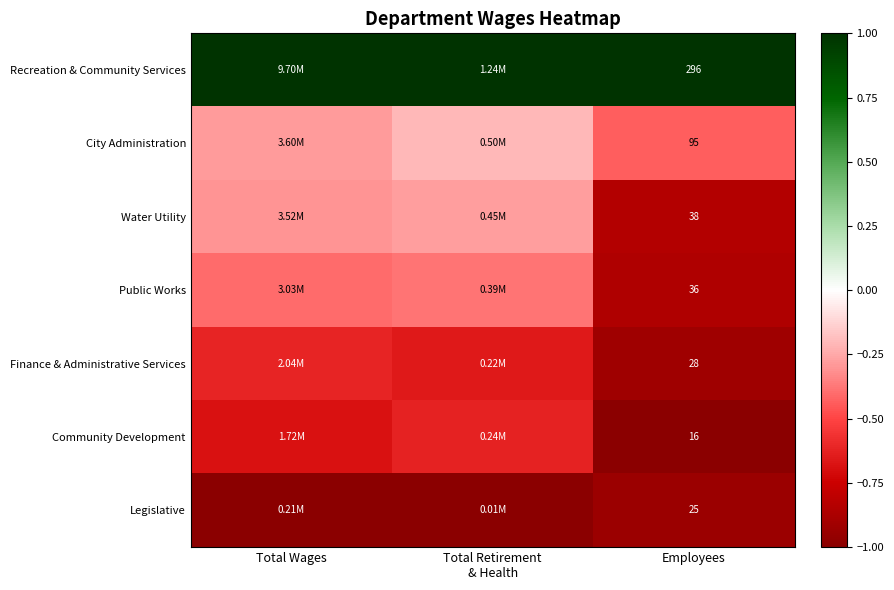

At Employees, list the series in order from smallest to largest.

Community Development, Legislative, Finance & Administrative Services, Public Works, Water Utility, City Administration, Recreation & Community Services